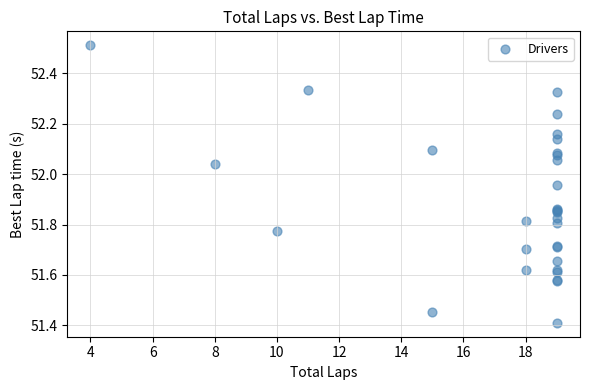

What Y value in the scatter plot is closest to 51?

51.4